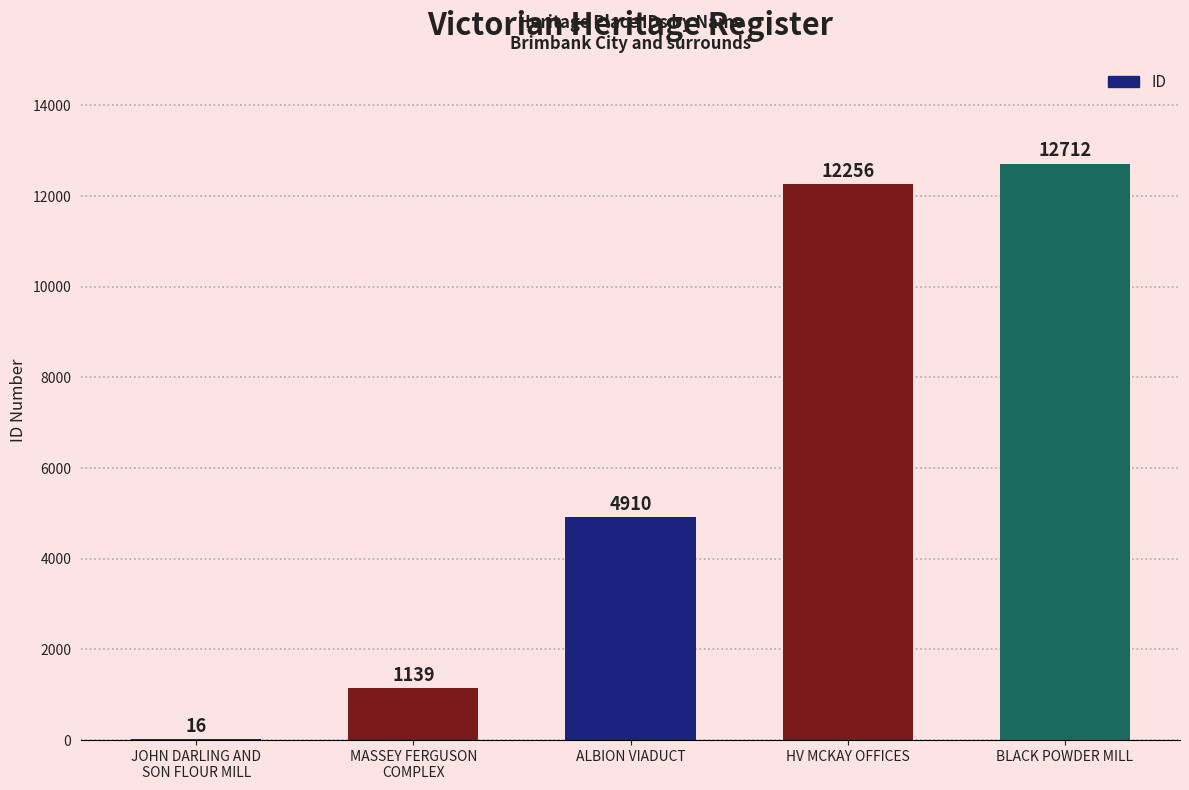

Is it true that the value at HV MCKAY OFFICES is 3053?

False